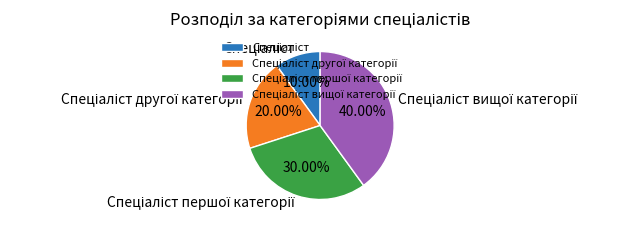

Does any single category account for the majority?

No